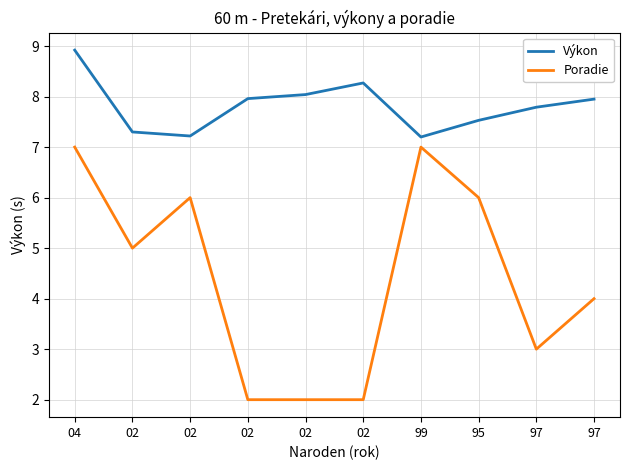

Which series changed the most between 04 and 02?

Poradie